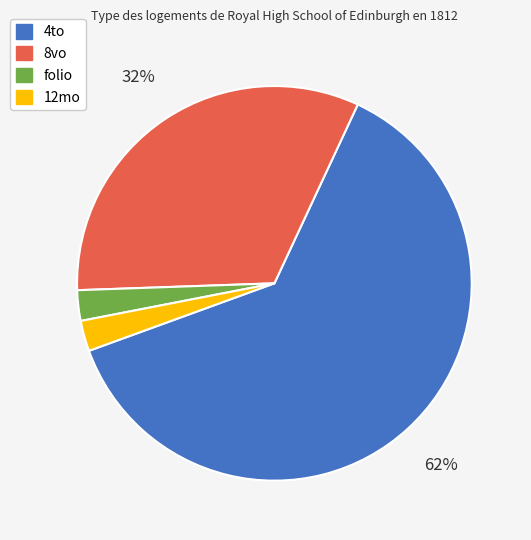

How many slices are in this pie chart?

4